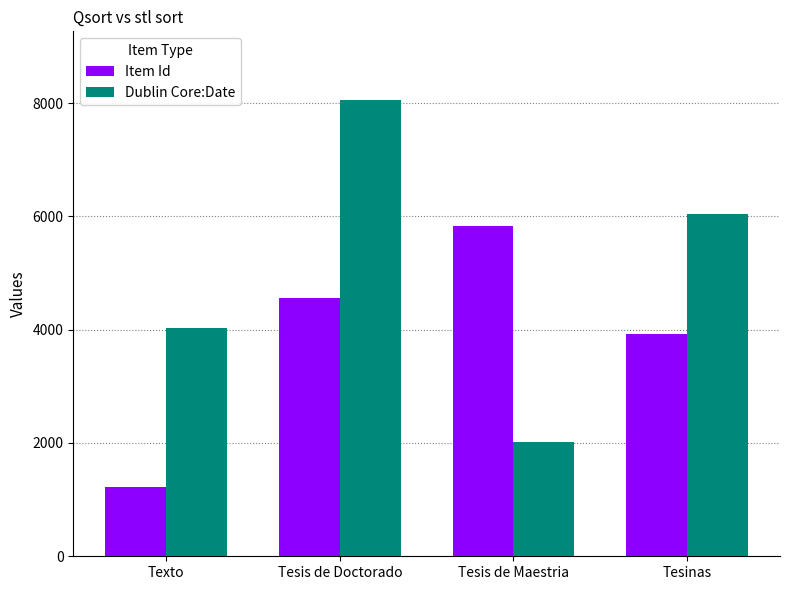

Reading left to right, what are all the values shown in this chart?

Item Id: 1216	4559	5838	3923
Dublin Core:Date: 4034	8057	2019	6048